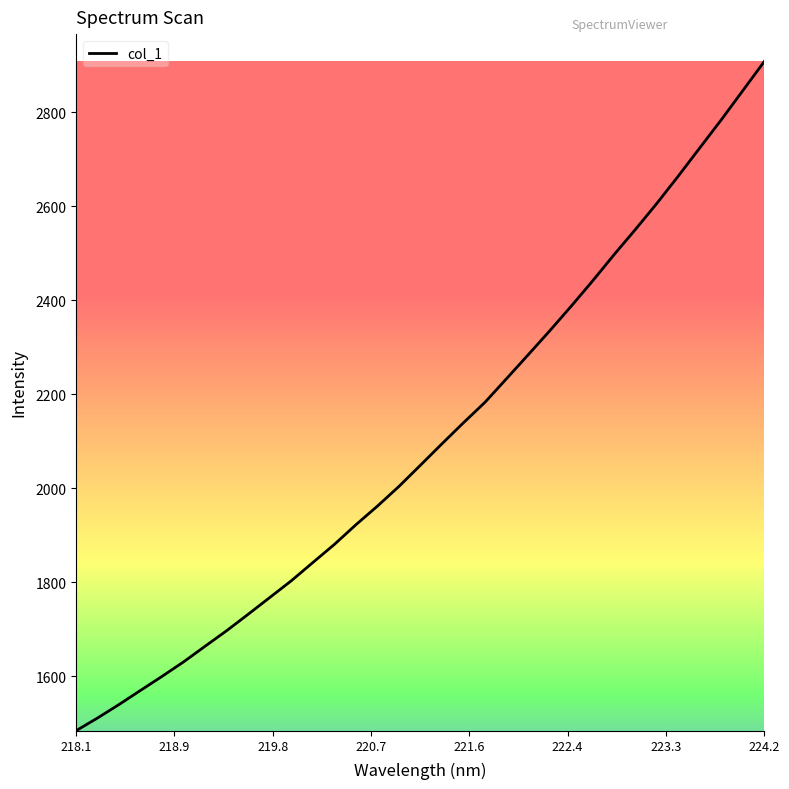

What is the maximum value shown in the chart?

2908.0